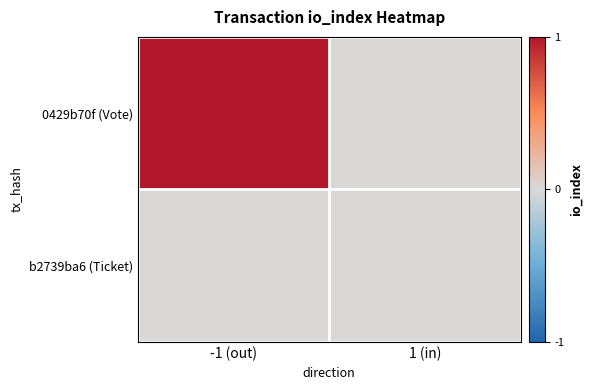

Reading left to right, list all the values displayed in this chart.

0429b70f (Vote): -1 (out)=1	1 (in)=0
b2739ba6 (Ticket): -1 (out)=0	1 (in)=0